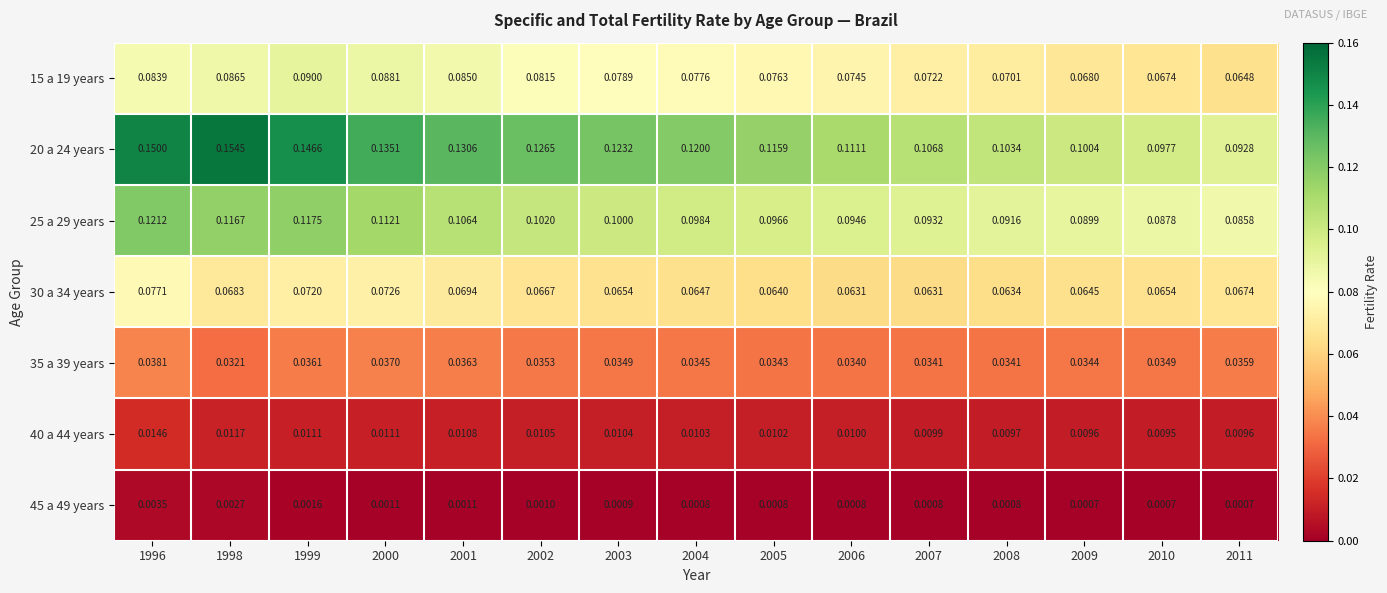

Is the value of 20 a 24 years at 2005 greater than the value of 25 a 29 years at 2009?

Yes